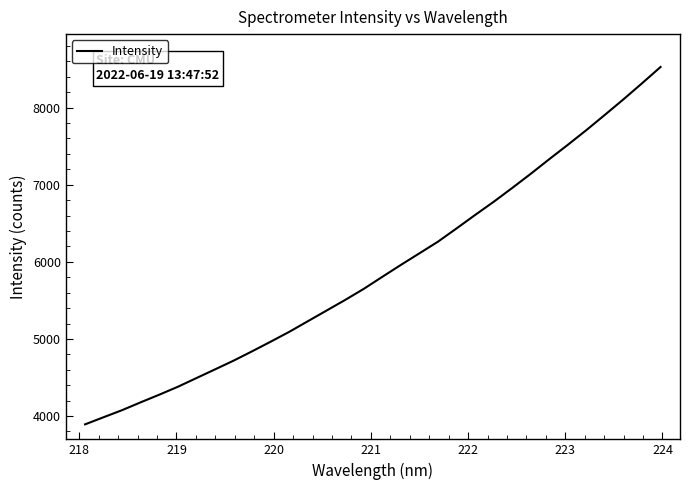

How many lines are shown in the chart?

1